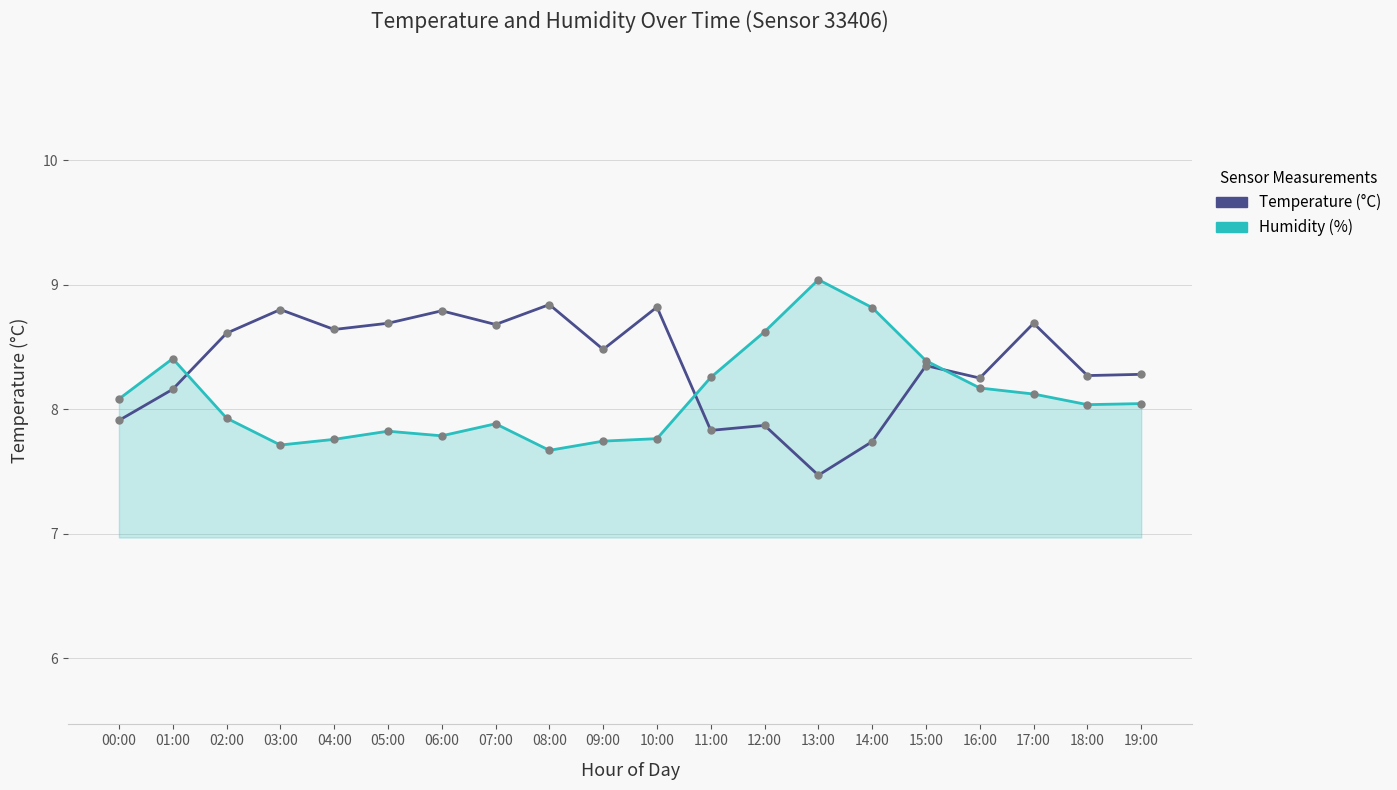

What is the approximate value of Temperature (°C) at 19:00?

8.3